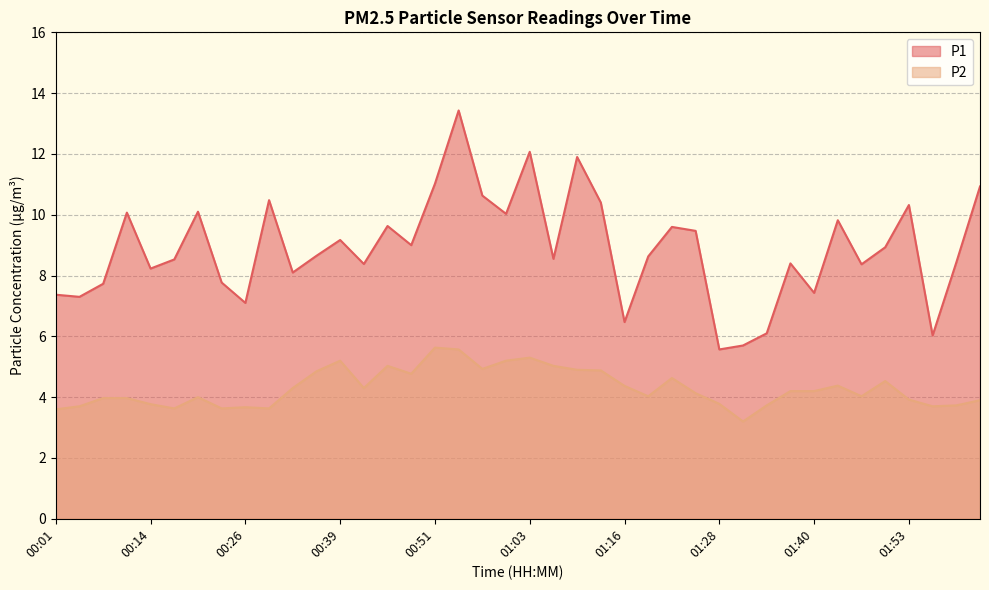

Between 00:26 and 01:40, which series saw the biggest shift?

P2